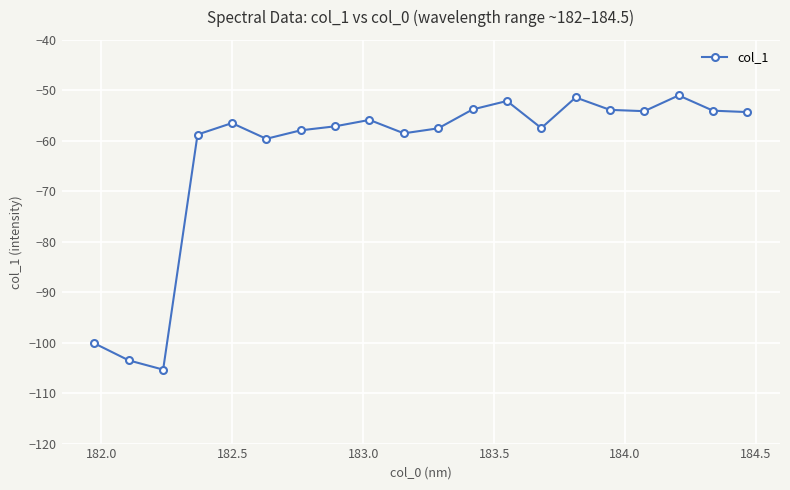

What is the sum of all values?

-1252.9